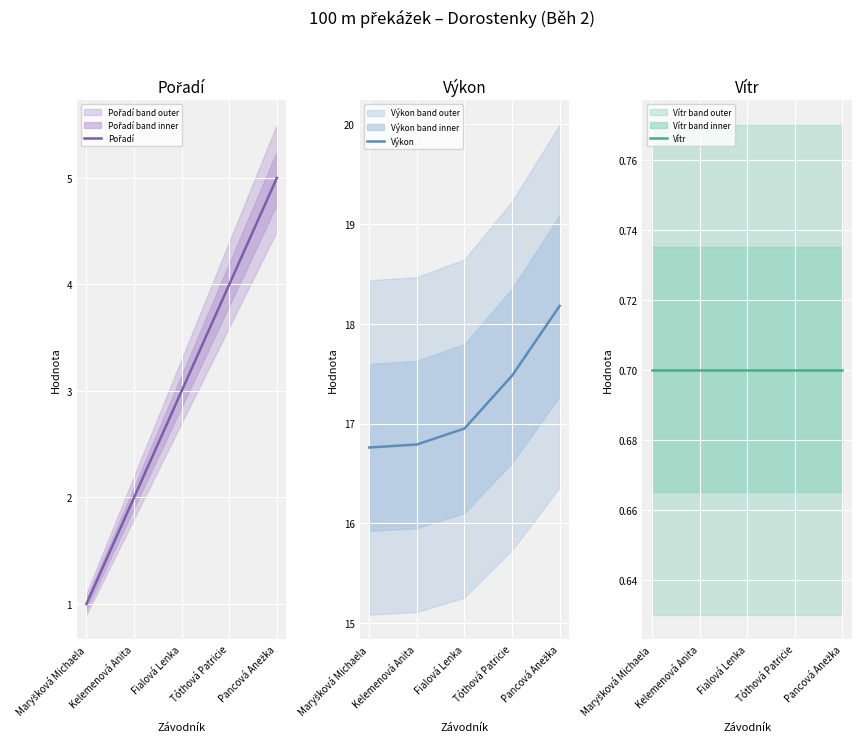

What is the difference between the highest and lowest values at Kelemenová Anita?

16.1